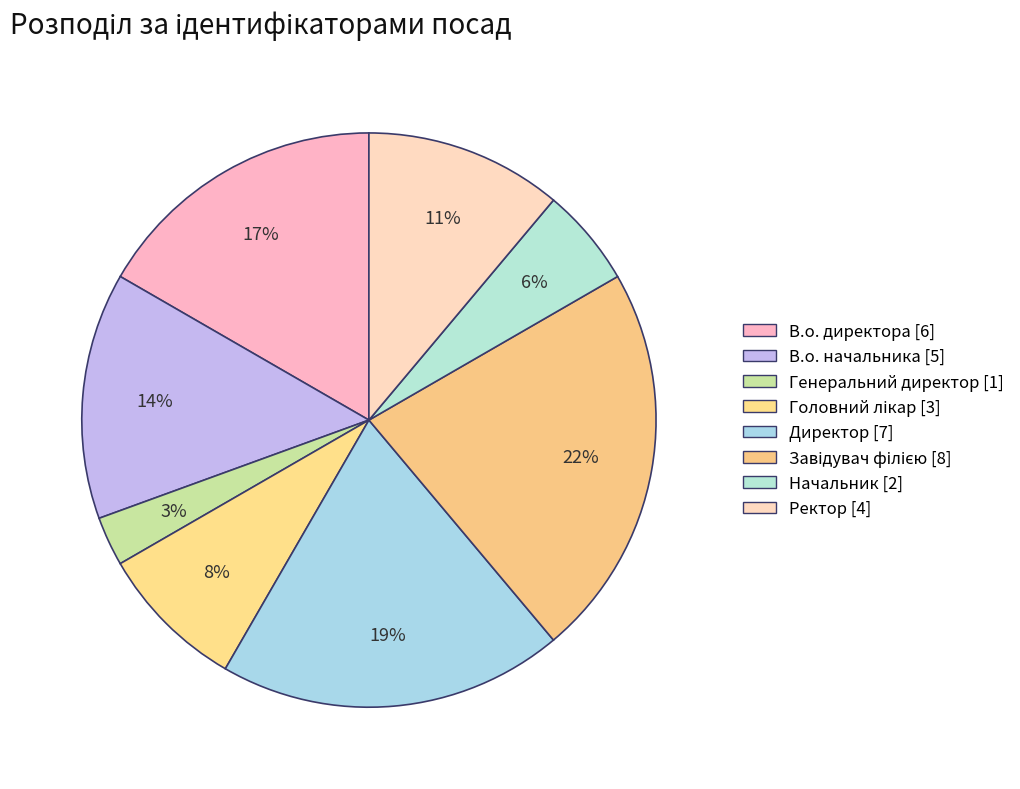

To the nearest percent, what percentage of the pie is В.о. начальника?

14%